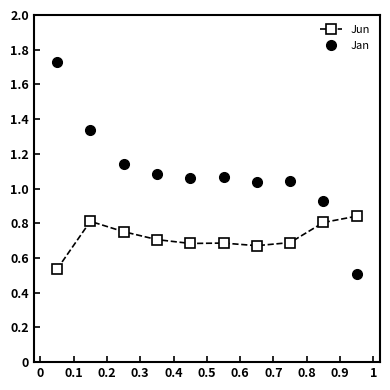

Rank the series by their average value, from highest to lowest.

Jan, Jun